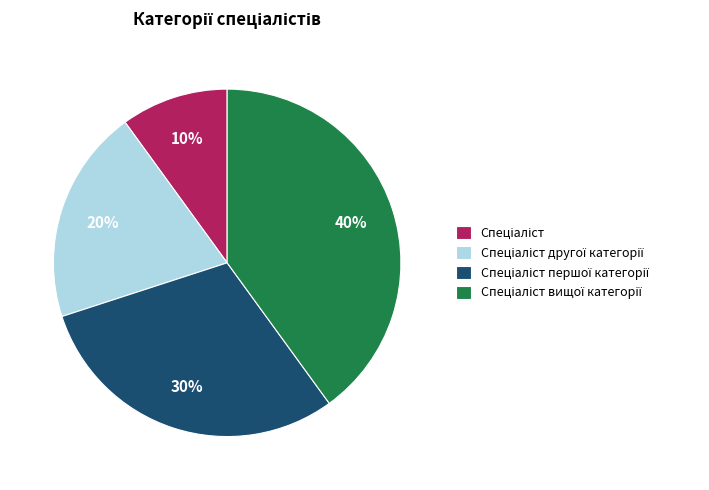

To the nearest percent, what is the difference between the largest and smallest slice percentages?

30%